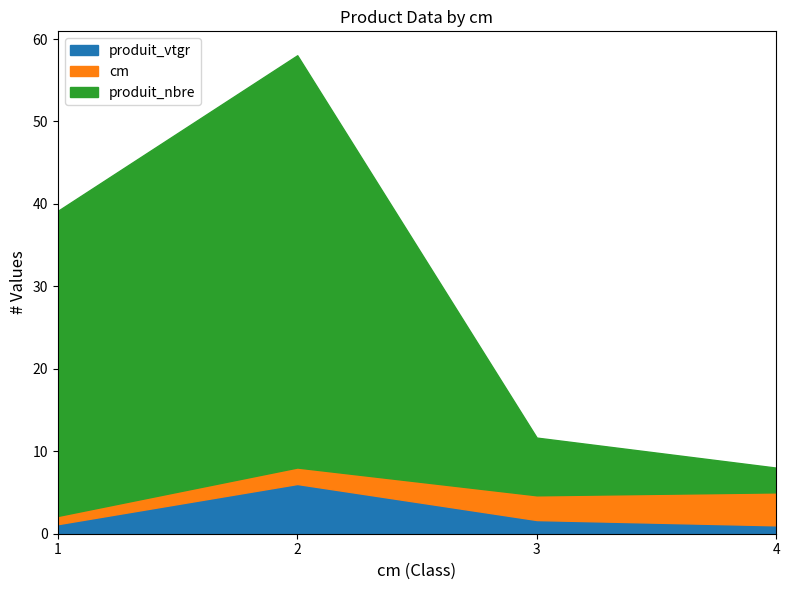

What is the highest value of the produit_vtgr series?

6.0